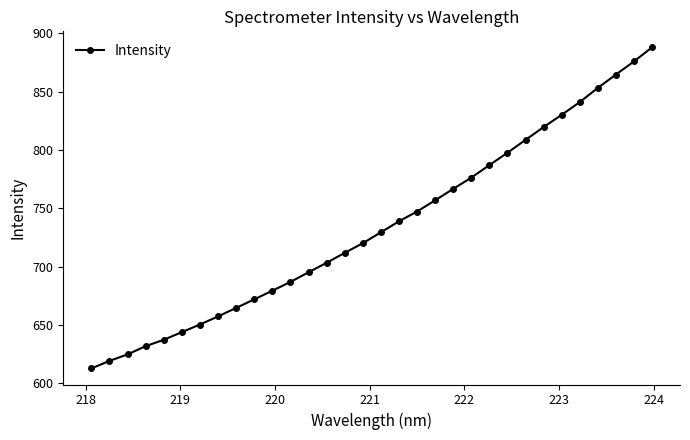

What is the maximum value shown in the chart?

888.0